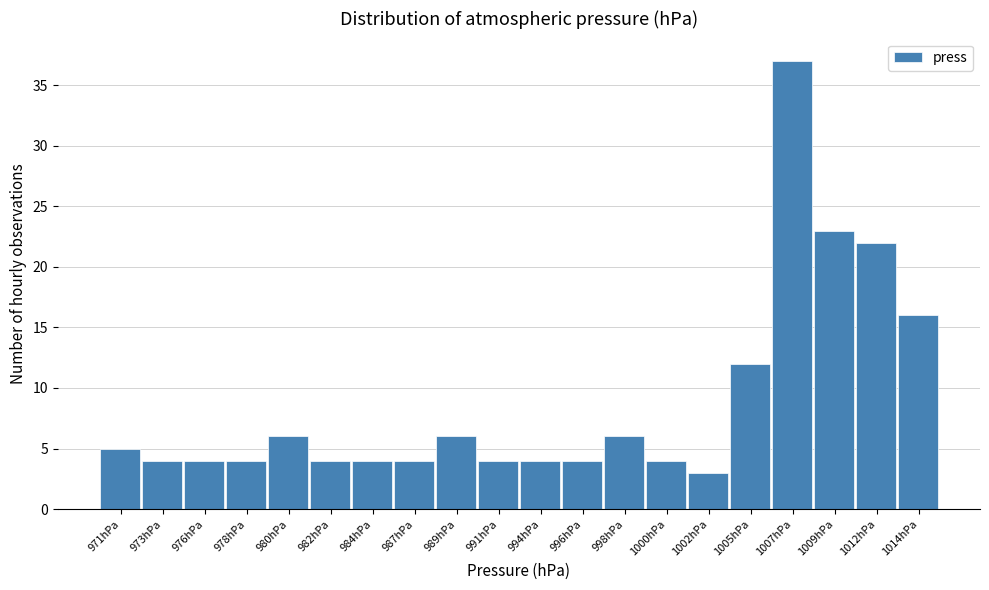

Reading left to right, transcribe all the data shown in this chart.

971hPa=5	973hPa=4	976hPa=4	978hPa=4	980hPa=6	982hPa=4	984hPa=4	987hPa=4	989hPa=6	991hPa=4	994hPa=4	996hPa=4	998hPa=6	1000hPa=4	1002hPa=3	1005hPa=12	1007hPa=37	1009hPa=23	1012hPa=22	1014hPa=16